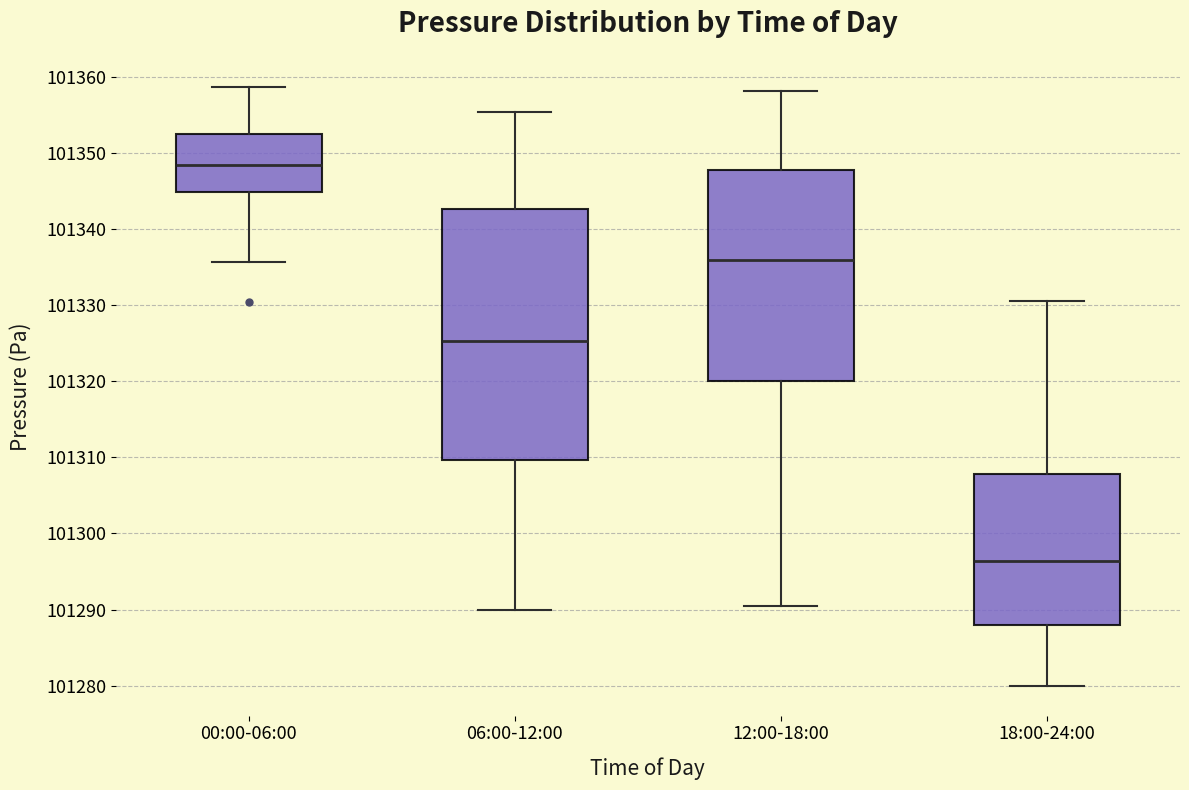

Which box has the highest median line?

00:00-06:00